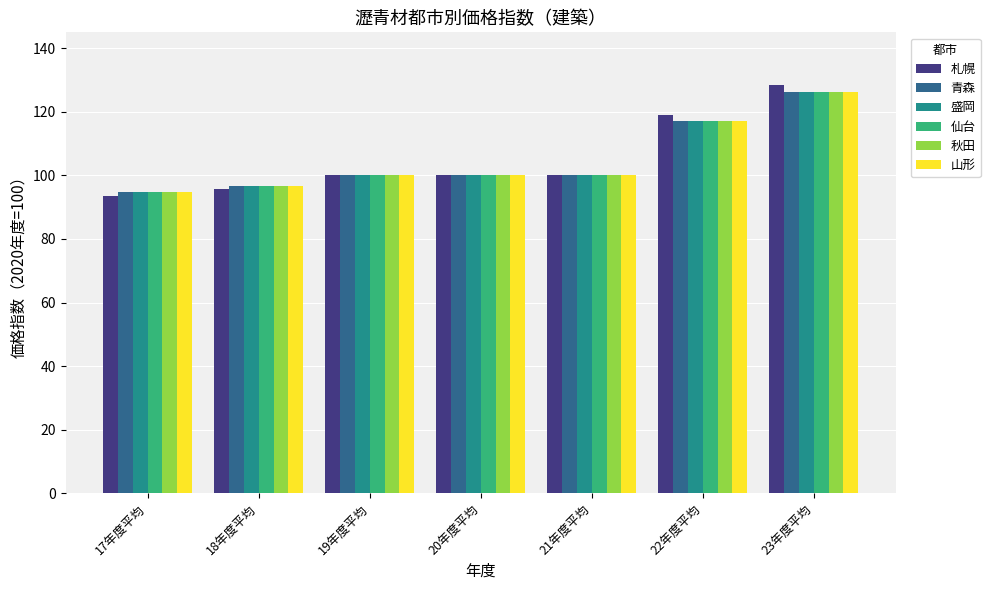

What is the label of the 4th bar from the right?

20年度平均